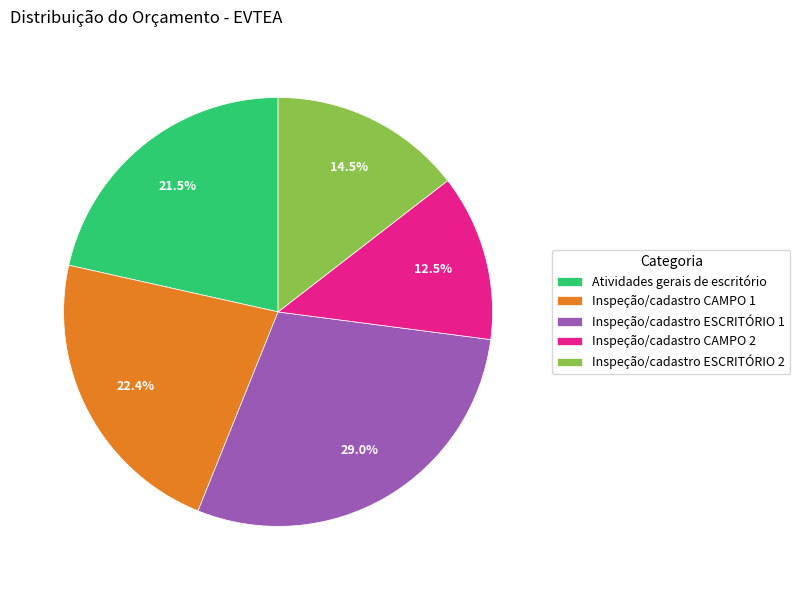

Which category has the smallest portion of the pie?

Inspeção/cadastro CAMPO 2